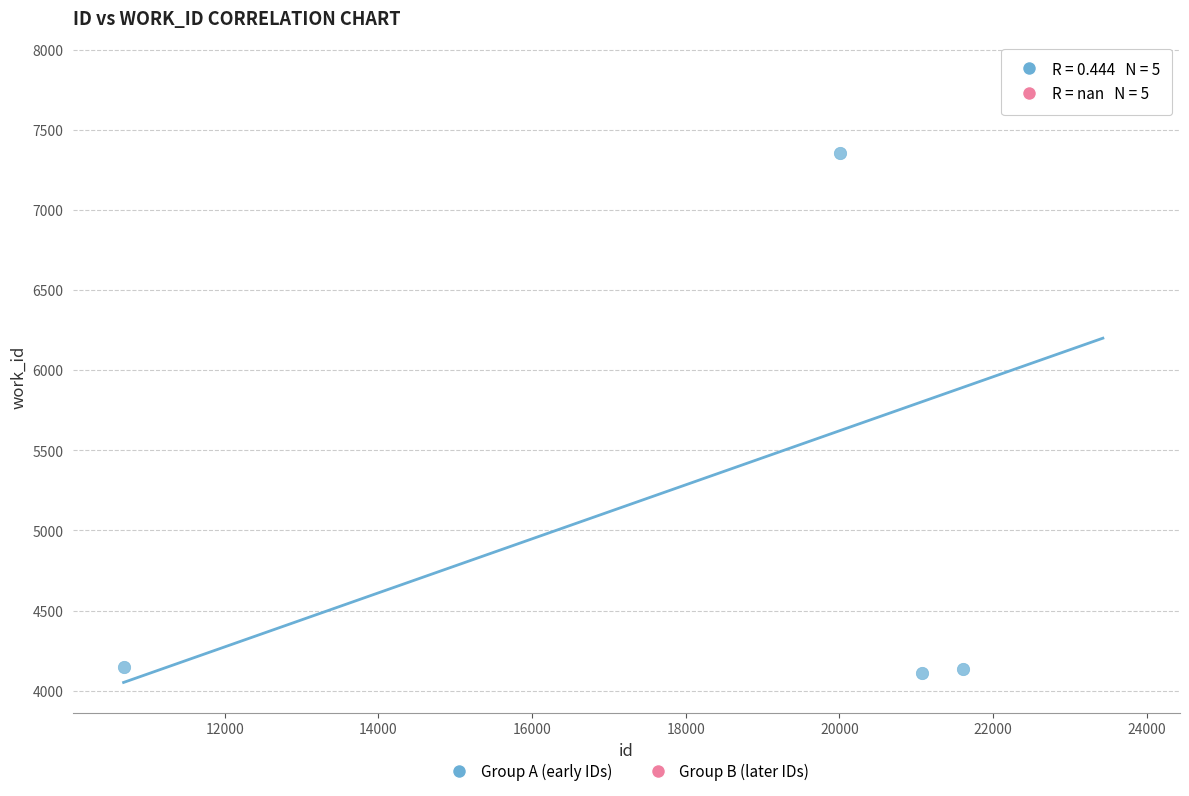

Which series reaches the minimum Y coordinate?

Group A (early IDs)